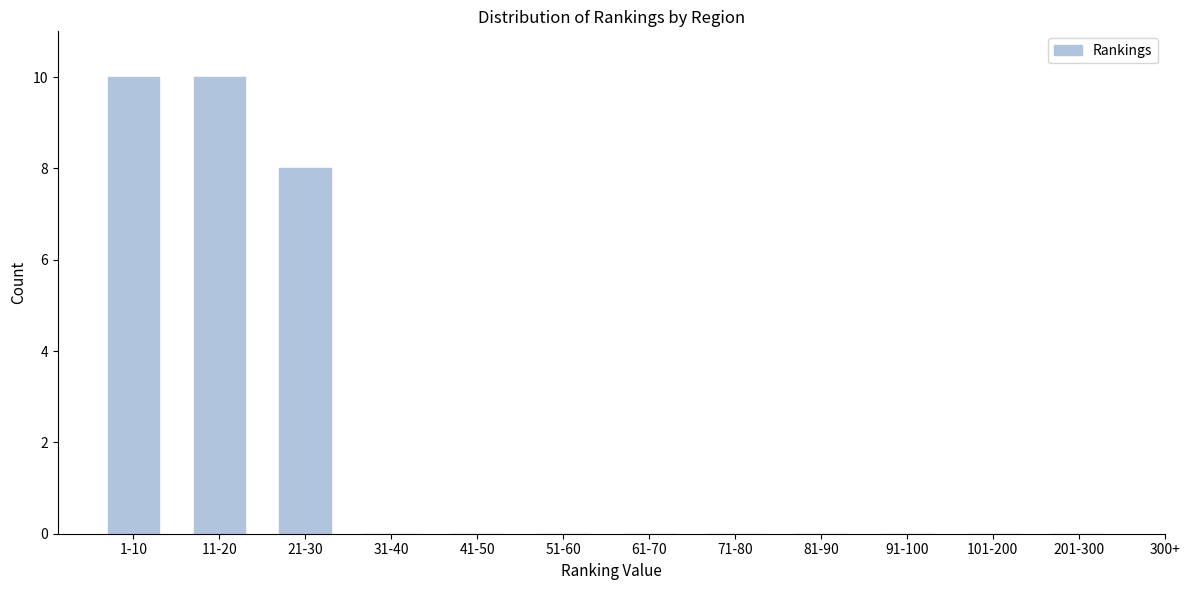

Reading left to right, what are all the values shown in this chart?

1-10=10	11-20=10	21-30=8	31-40=0	41-50=0	51-60=0	61-70=0	71-80=0	81-90=0	91-100=0	101-200=0	201-300=0